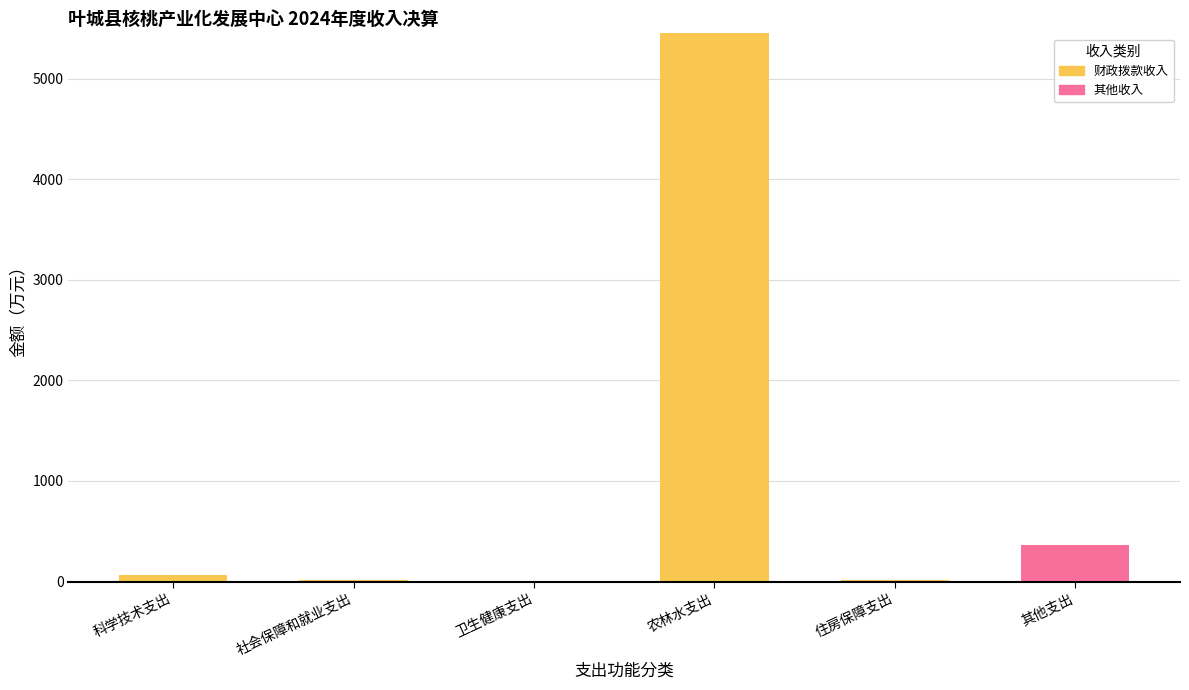

What is the total value across all series at 住房保障支出?

13.1